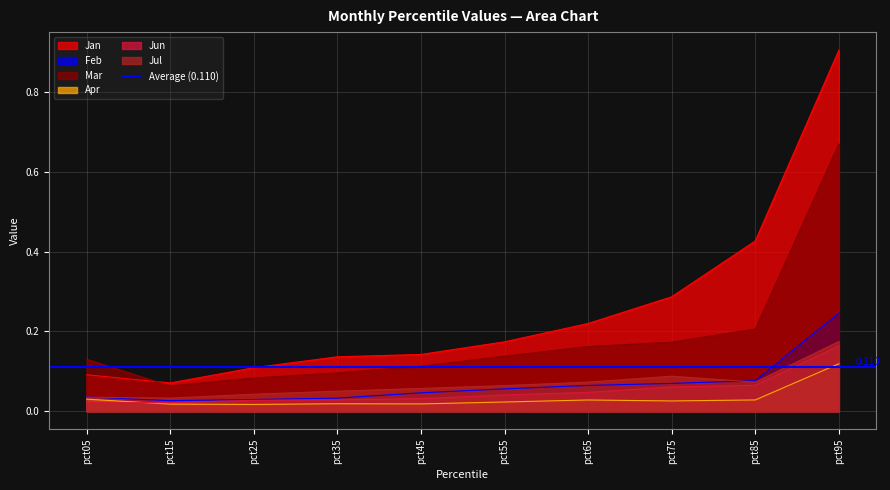

What is the difference between the highest and lowest values at pct35?

0.1